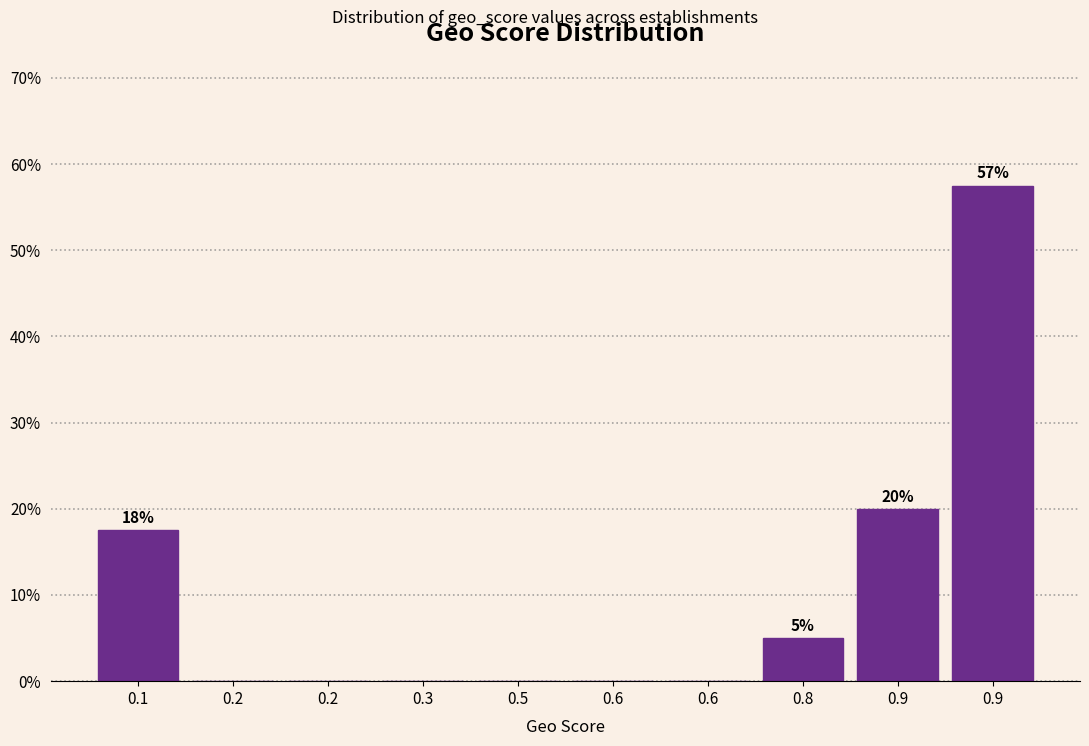

How many distinct data groups are displayed?

1